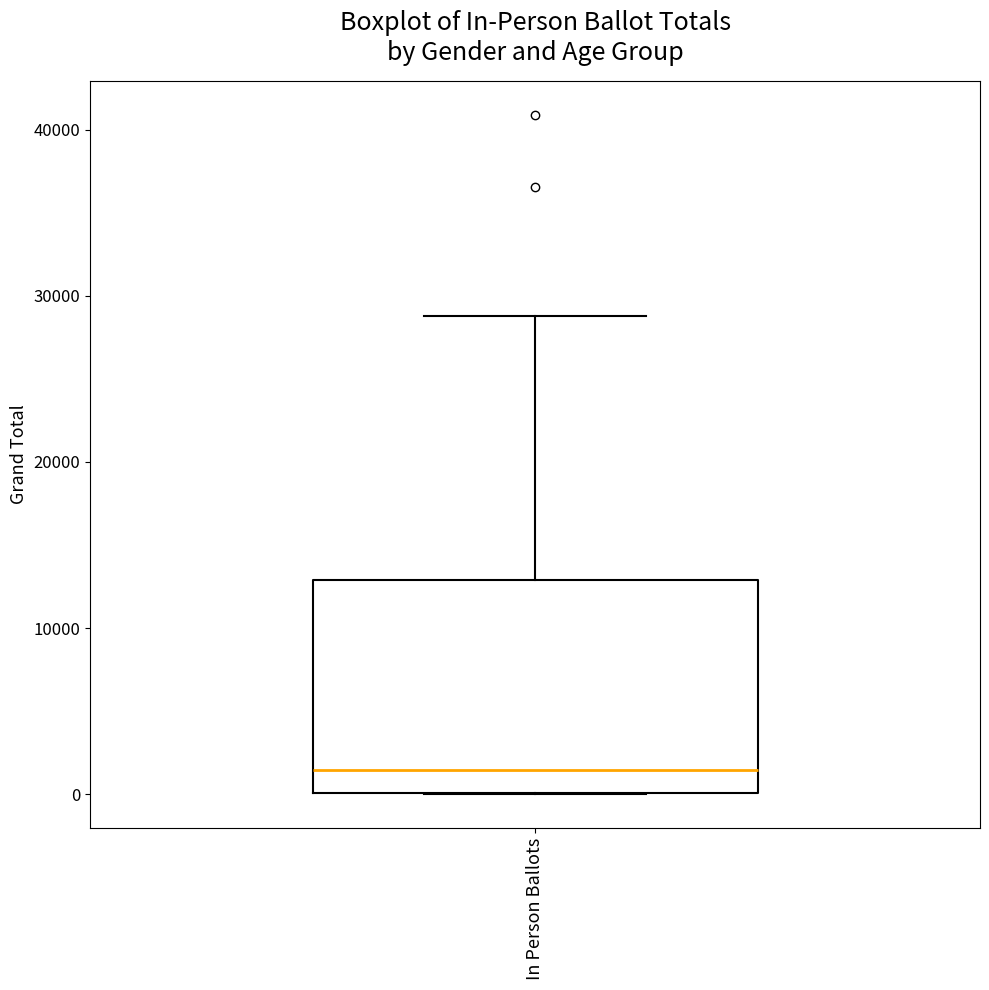

Read this box plot against the y-axis: the position of the median line, the range covered by the box, and the ends of both whiskers. The values are not printed on the chart, so give them approximately, as read against the axis.

median 1000, box 0 to 13000, whiskers 0 to 29000